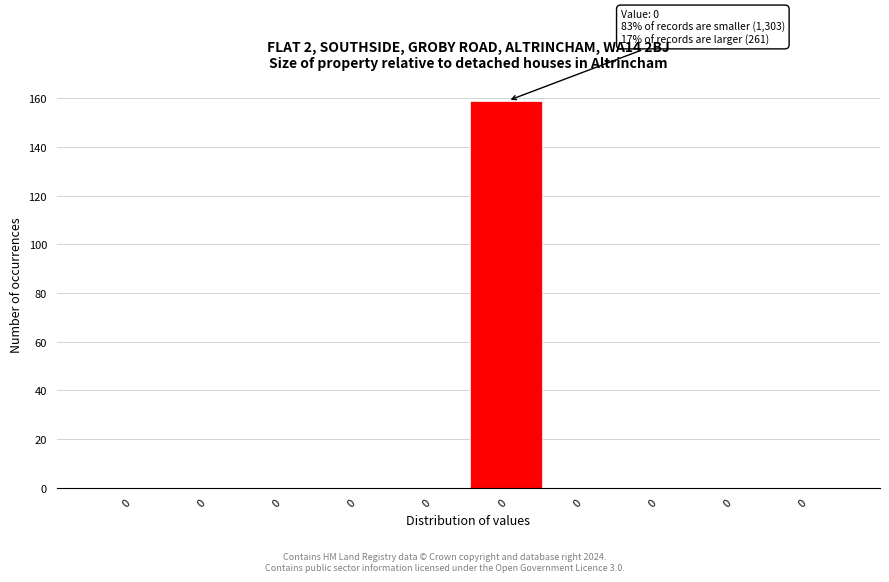

How many categories are shown in the chart?

10